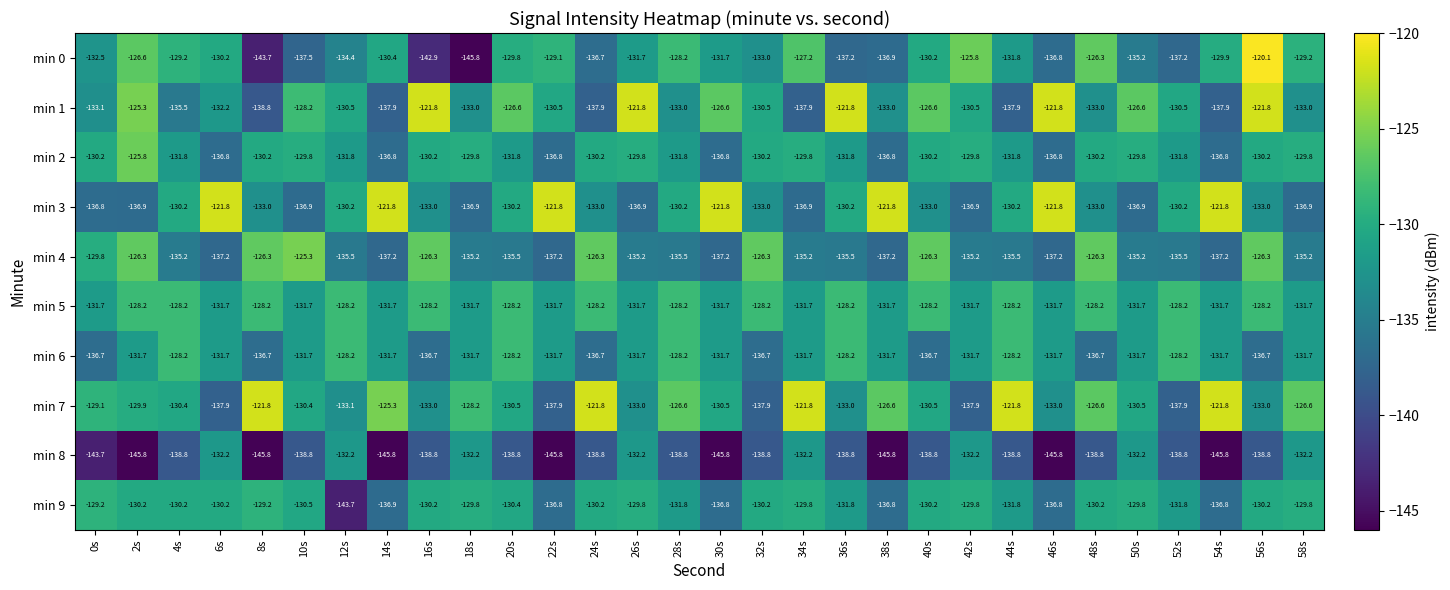

At which category is the sum across all series the highest?

56s